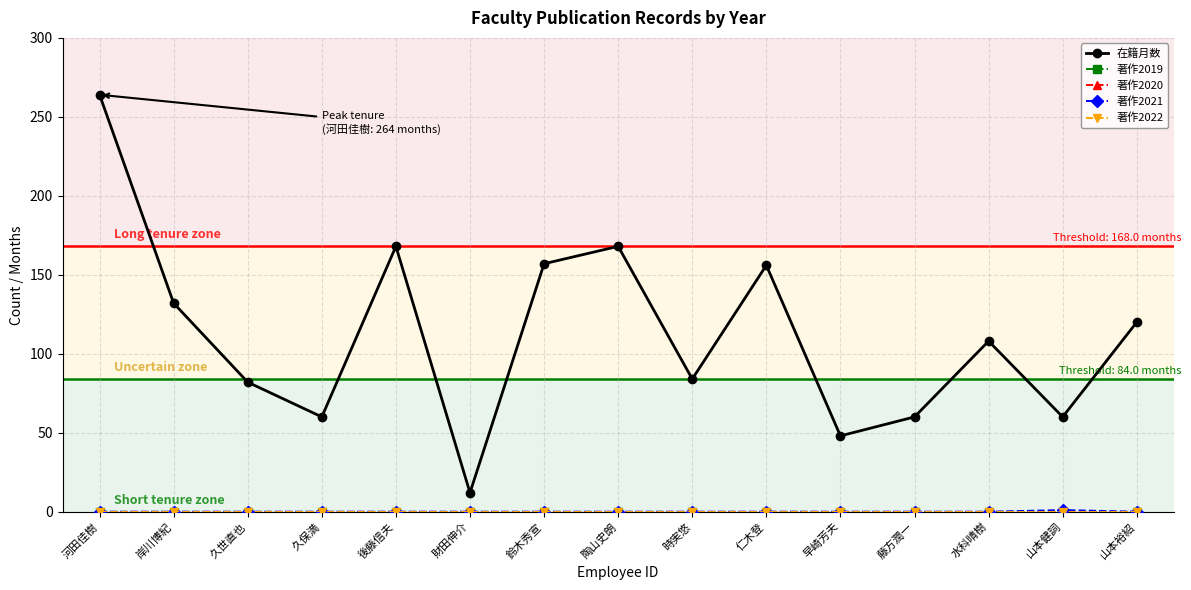

What is the value of the 在籍月数 point at the 8th from the left?

168